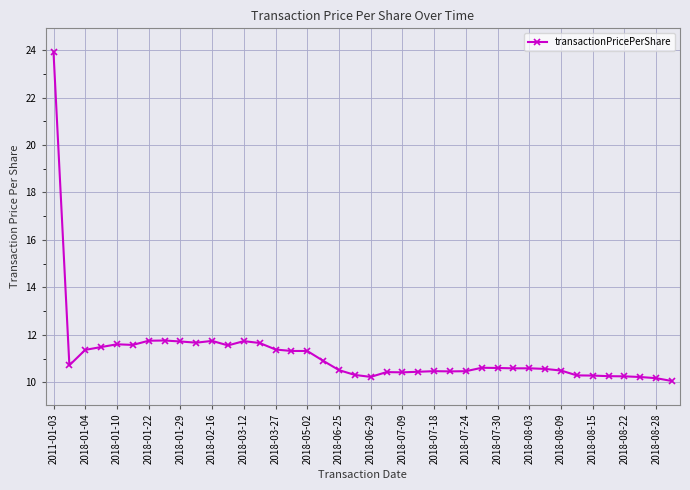

True or false: there are more than 2 points higher than both neighbors.

True